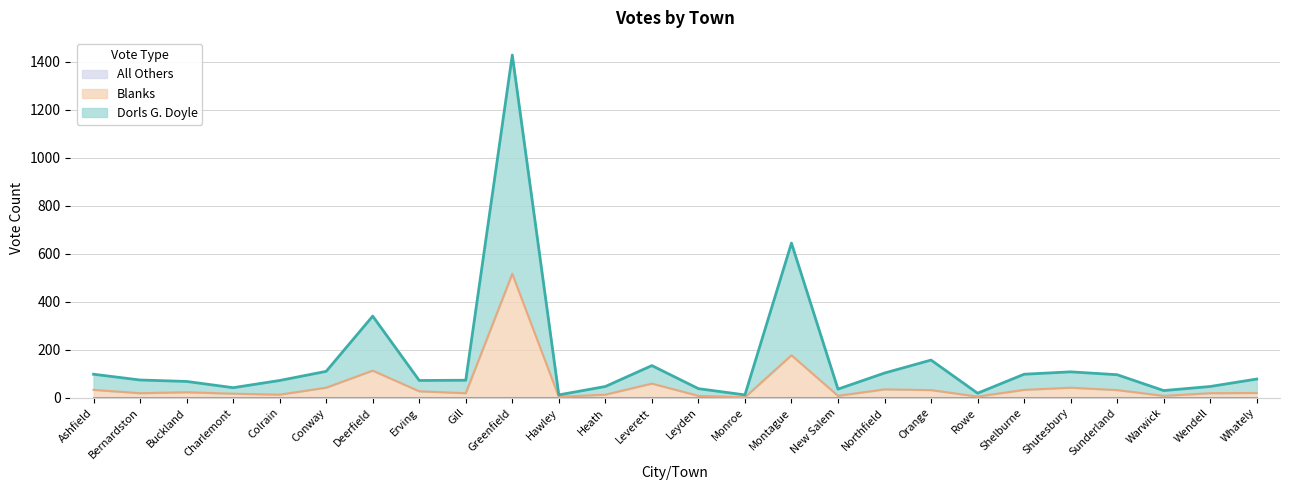

Does the chart display data point markers on the line(s)?

No